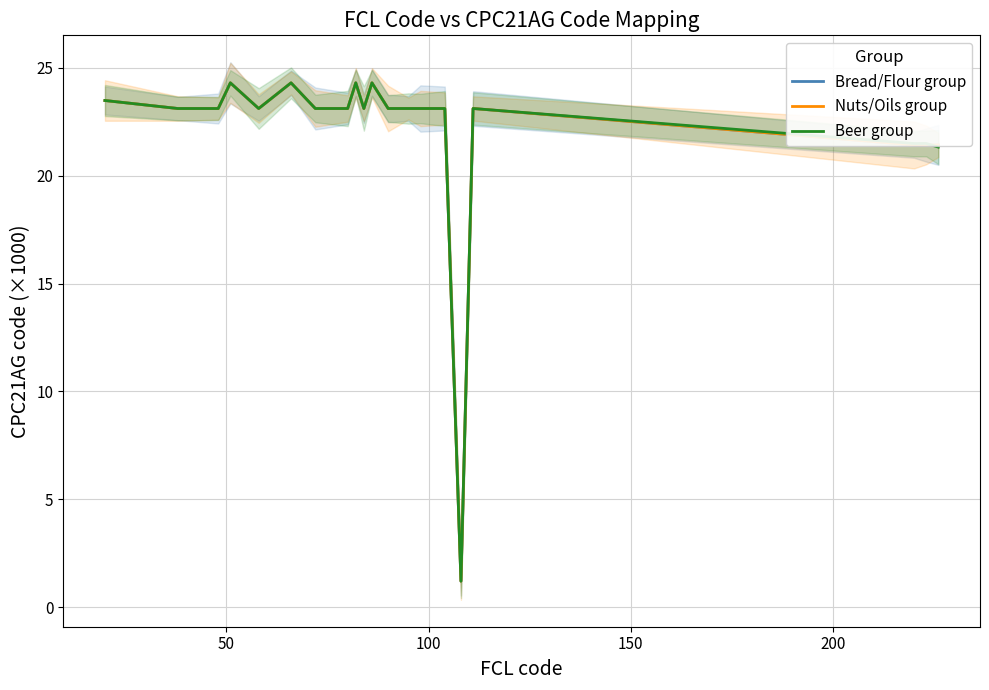

What is the sum of all Nuts/Oils group values?

440.5